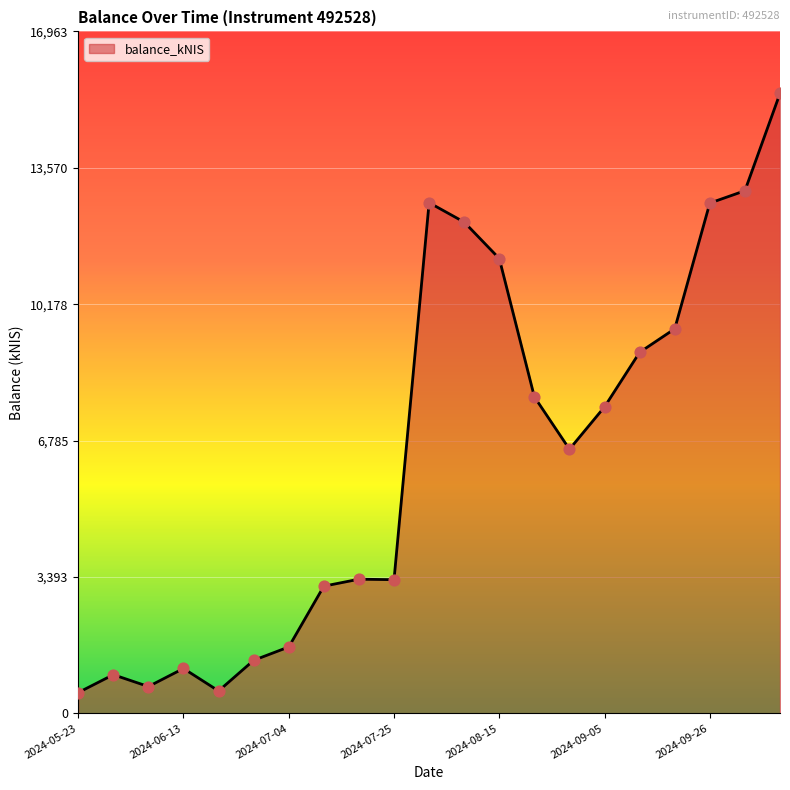

What is the difference between the maximum and minimum values?

14905.2